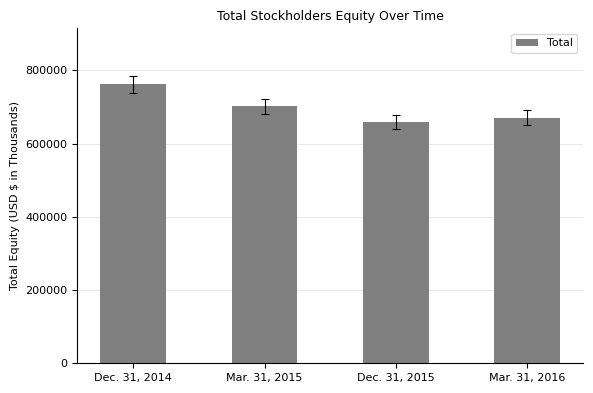

List the labels in order of value, smallest first.

Dec. 31, 2015, Mar. 31, 2016, Mar. 31, 2015, Dec. 31, 2014